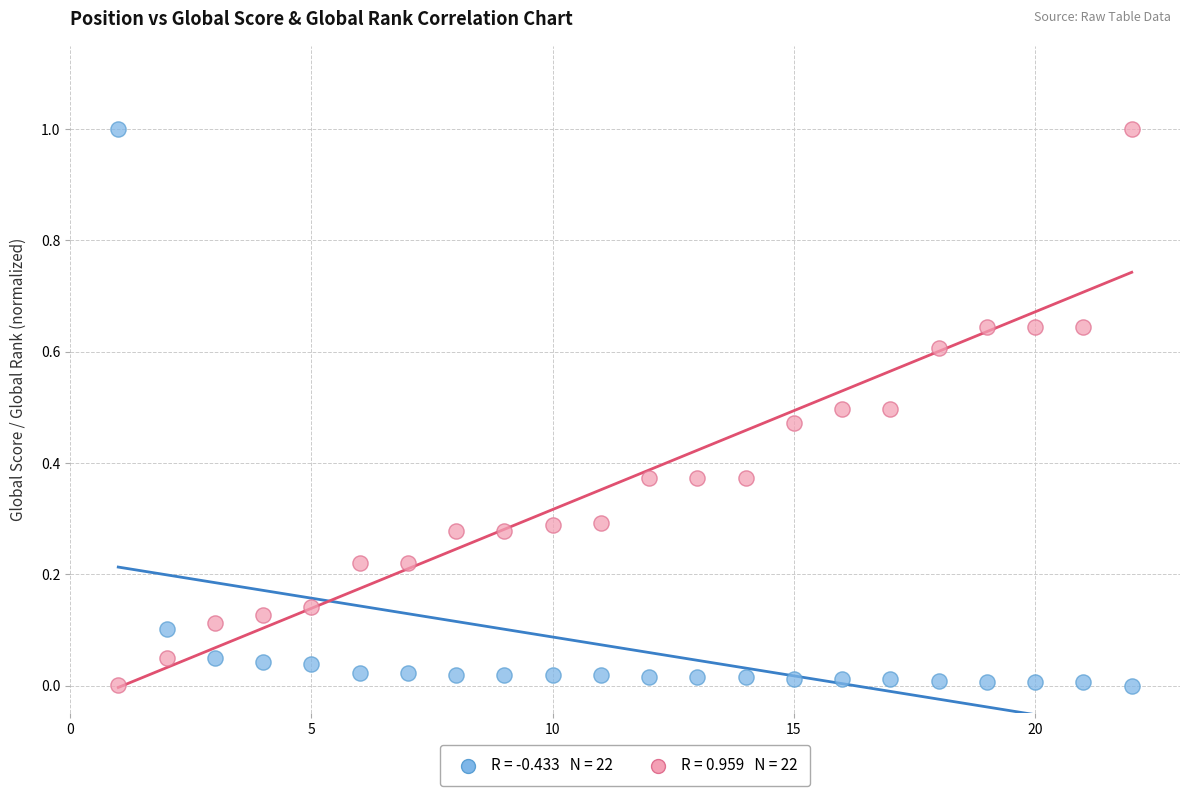

Across all data points, what is the range of Y values (max minus min)?

1.0